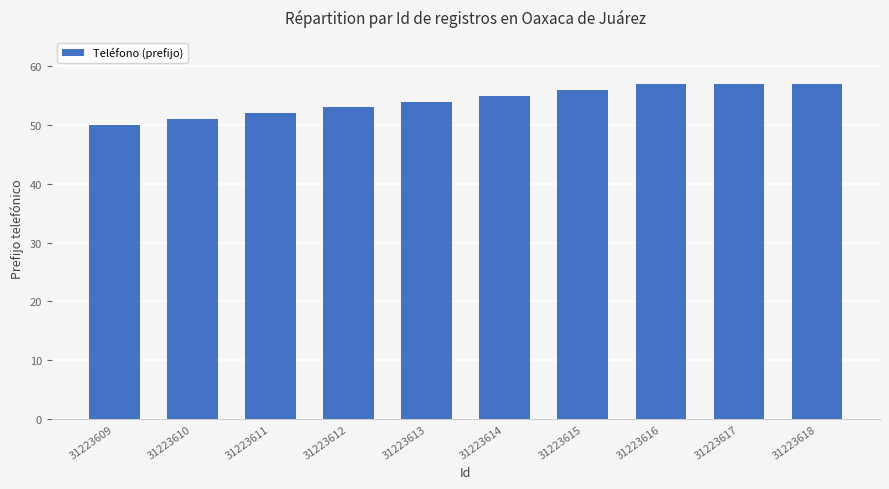

What is the value of the 2nd bar from the left?

51